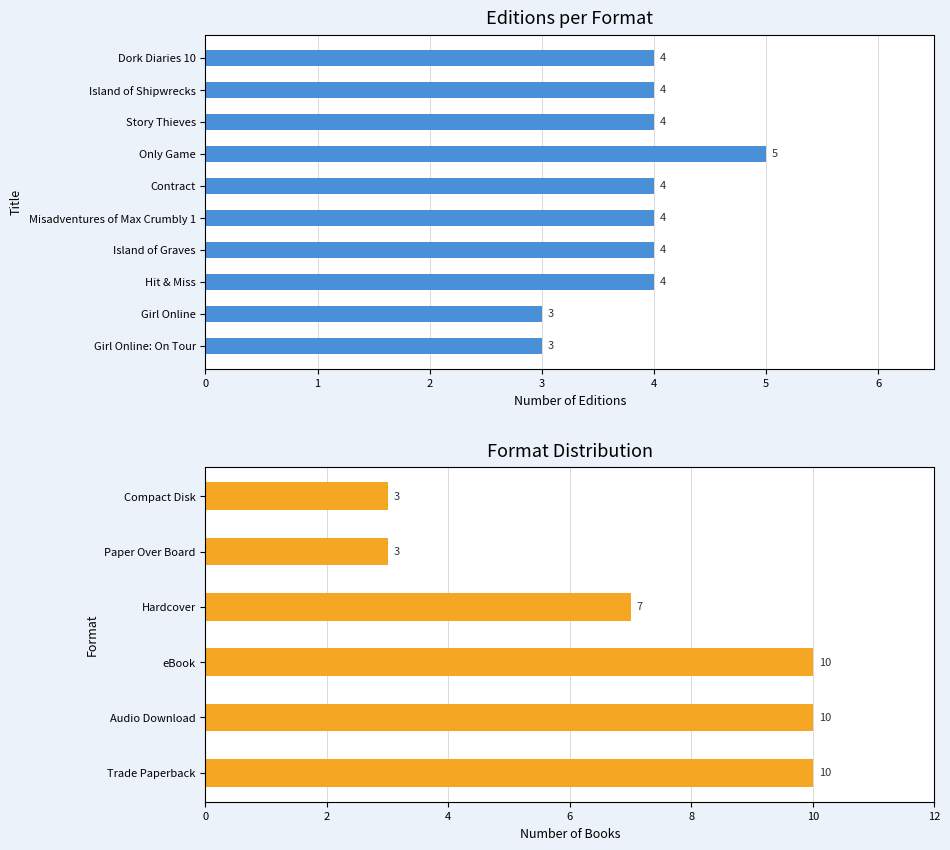

Which has a higher value, Island of Shipwrecks or Island of Graves?

Island of Shipwrecks